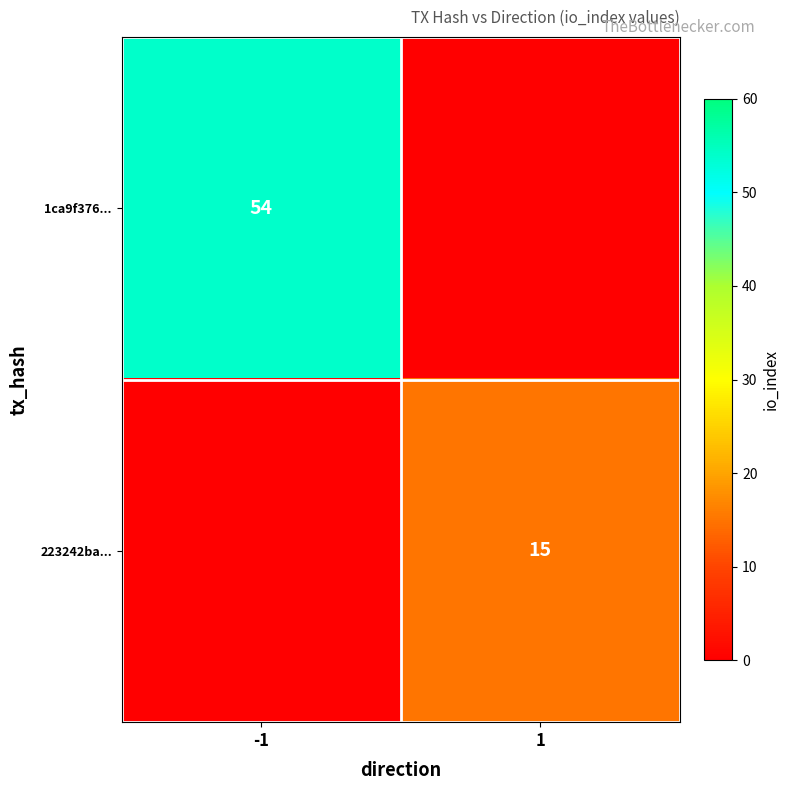

True or false: 1ca9f376... has a value of 87 at -1.

False